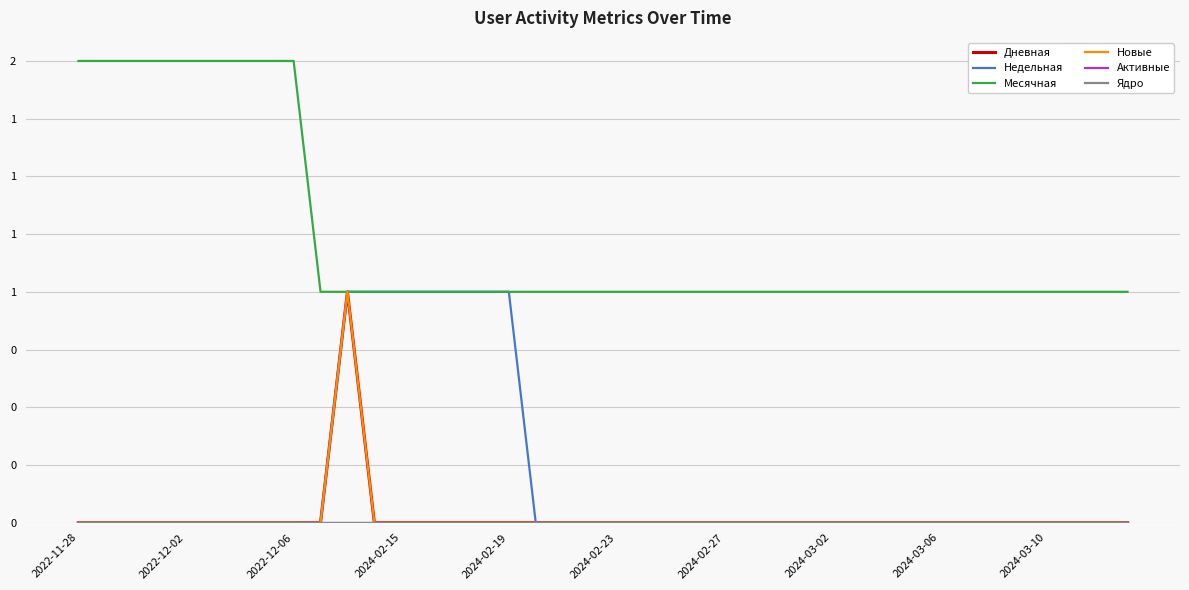

True or false: Активные has more than 0 interior local peaks.

False